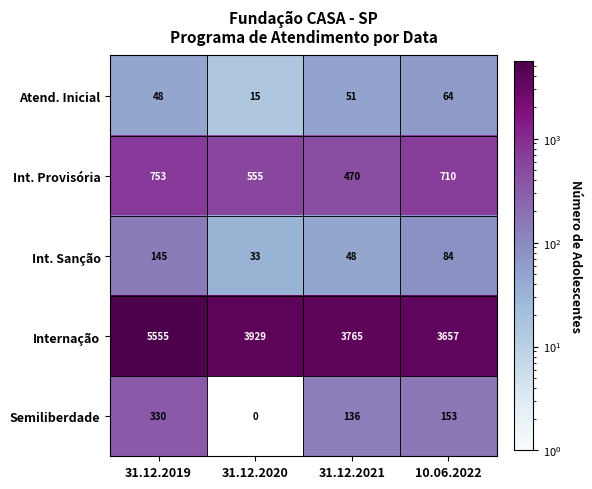

At how many categories does at least one series exceed 1955?

4